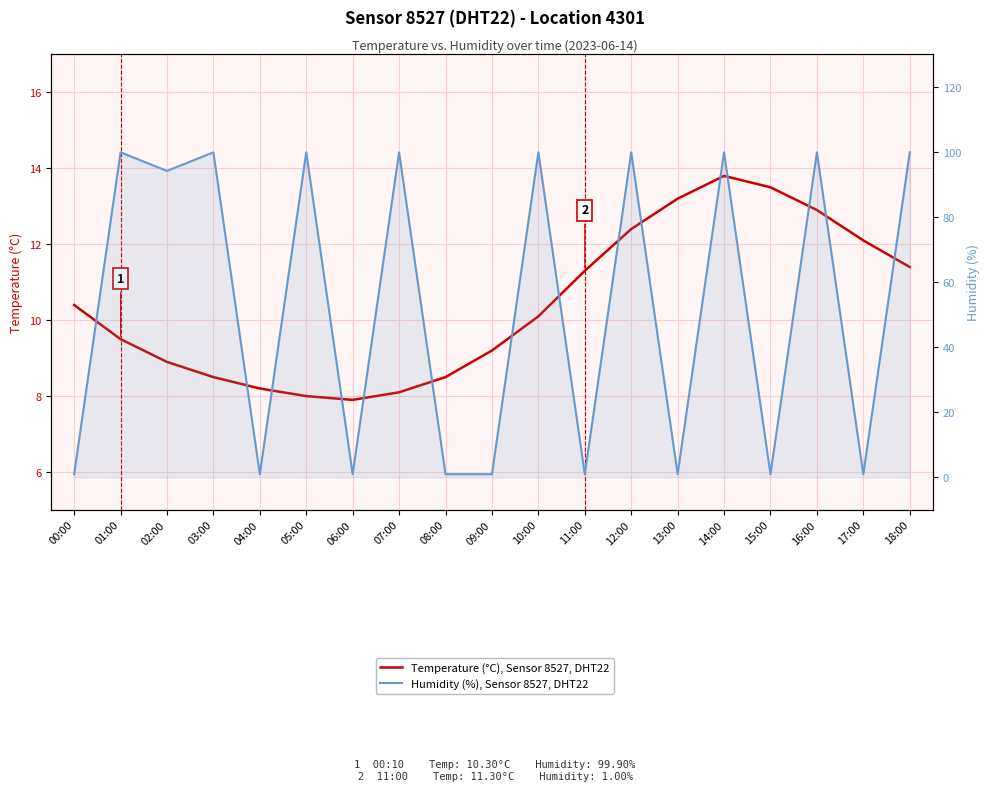

Does the chart have visible grid lines?

Yes